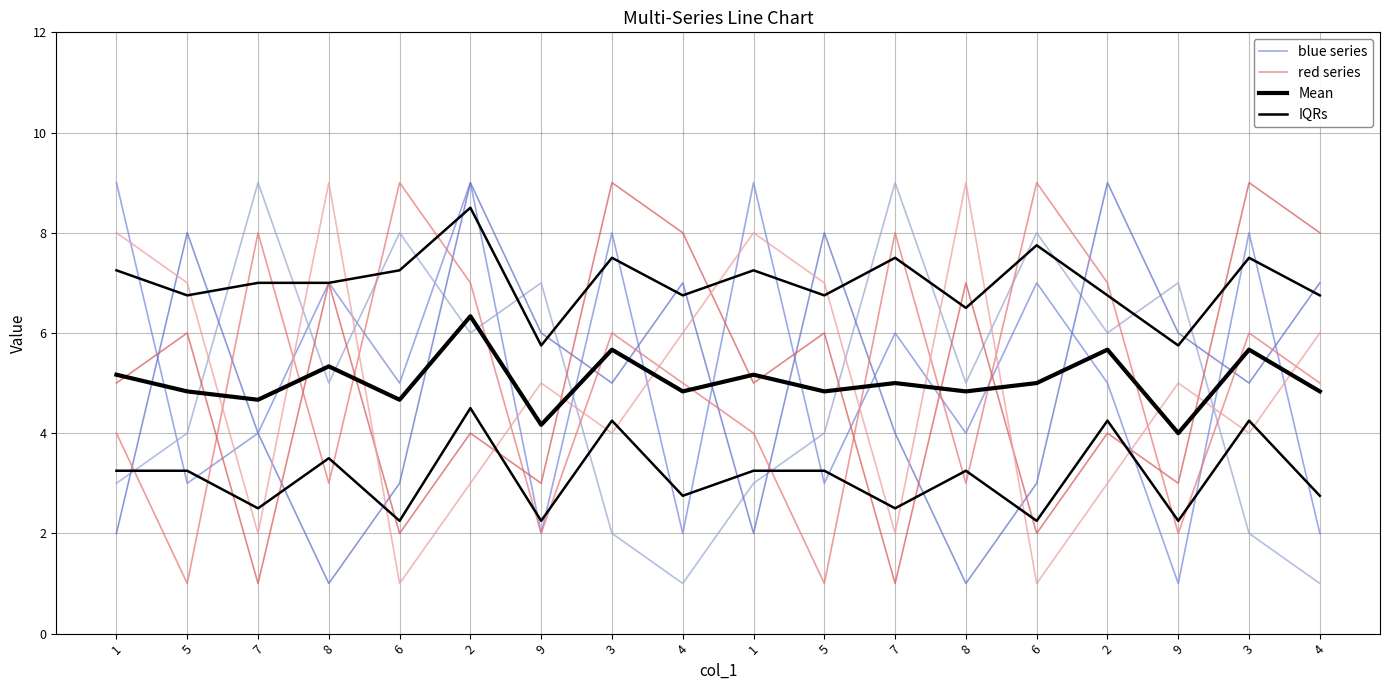

True or false: col_9/4/5 (red) has a value of 4.0 at 1.

True